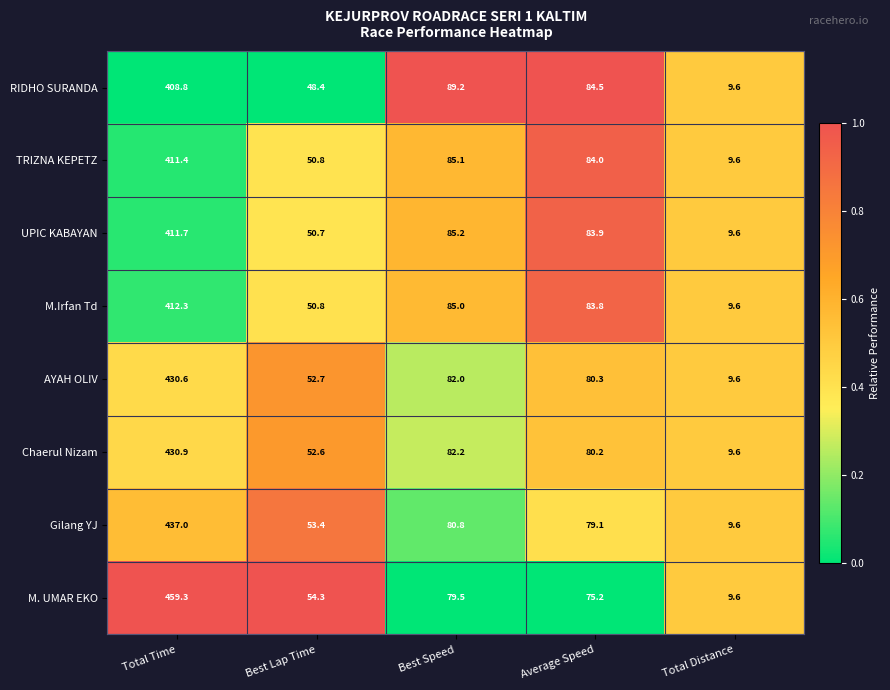

What is the total value across all series at Total Distance?

76.8